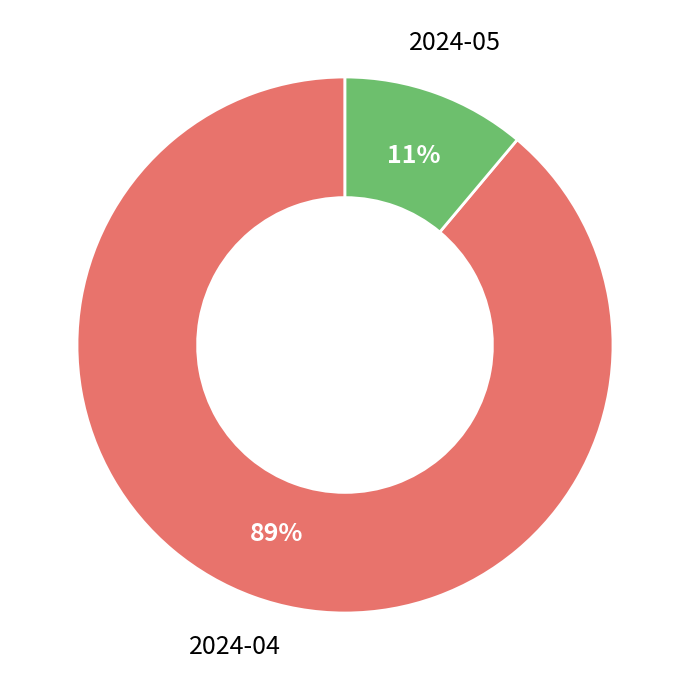

Is 2024-04 the majority of the pie?

Yes